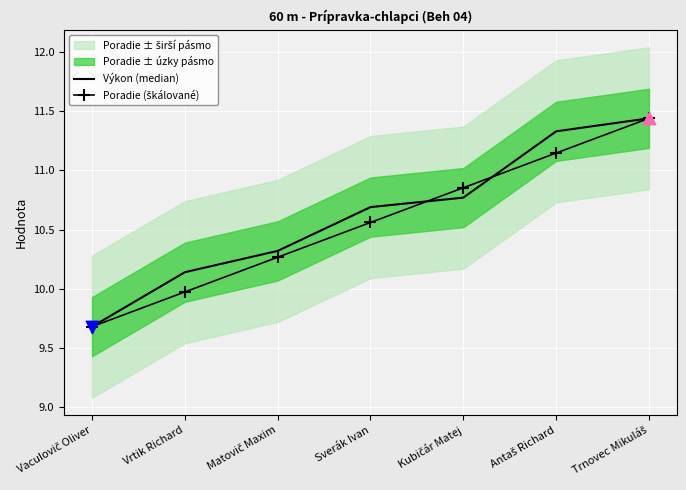

What is the total value across all series at Kubičár Matej?

21.6